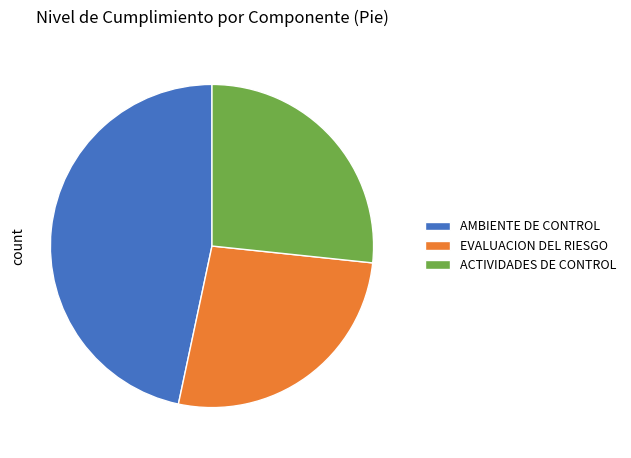

Between AMBIENTE DE CONTROL and ACTIVIDADES DE CONTROL, which is larger?

AMBIENTE DE CONTROL